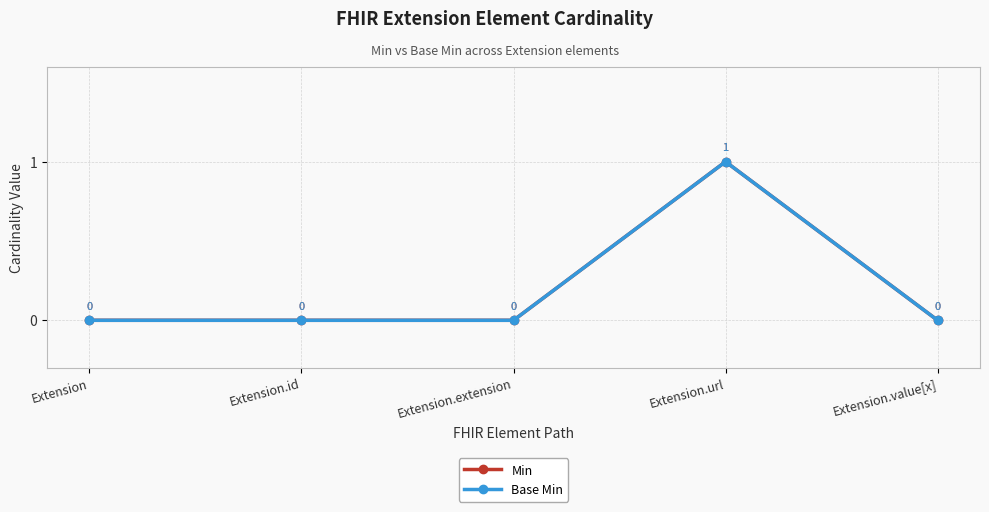

Which series has the largest total across all categories?

Min